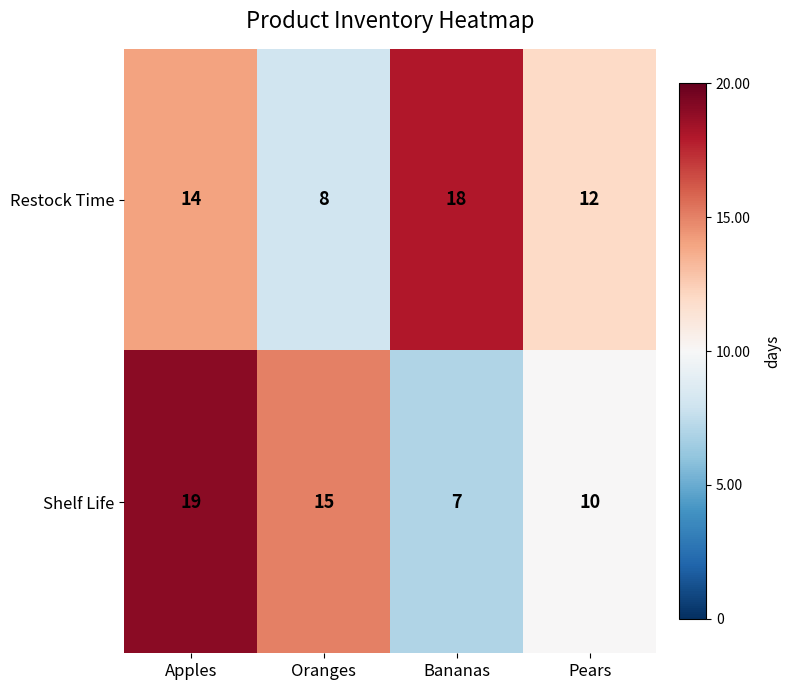

What is the total value across all series at Pears?

22